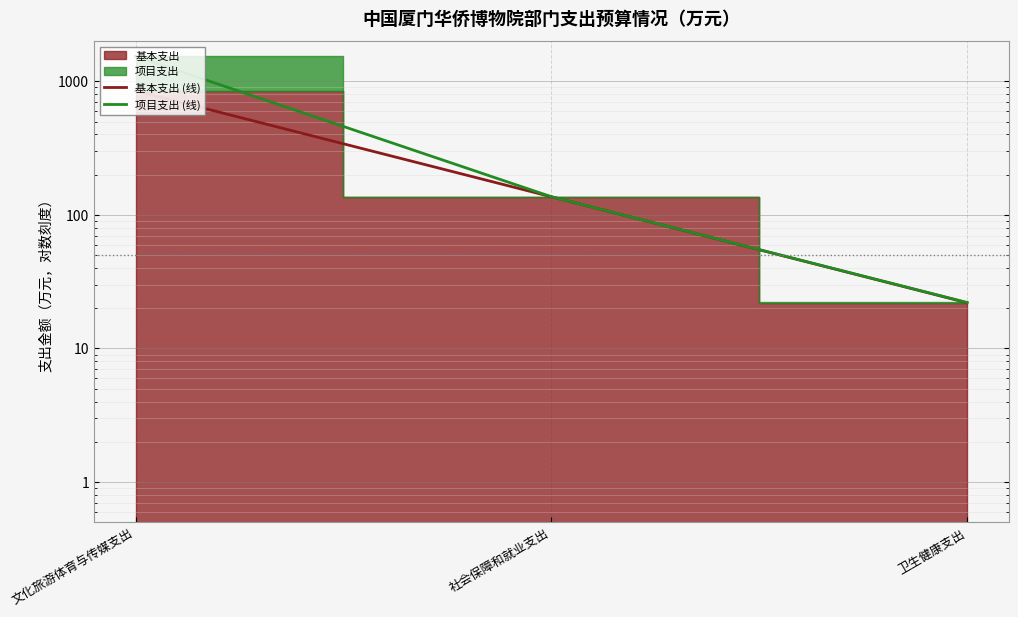

At which label is 基本支出 (线) closest to 435?

社会保障和就业支出